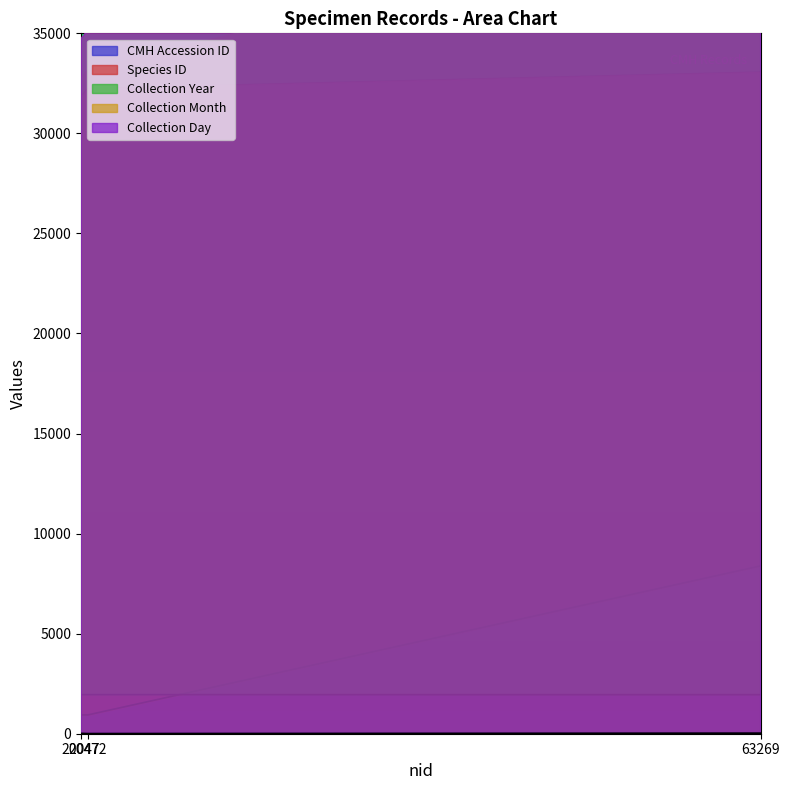

List the labels in order of Collection Day value, largest first.

63269, 20047, 20472